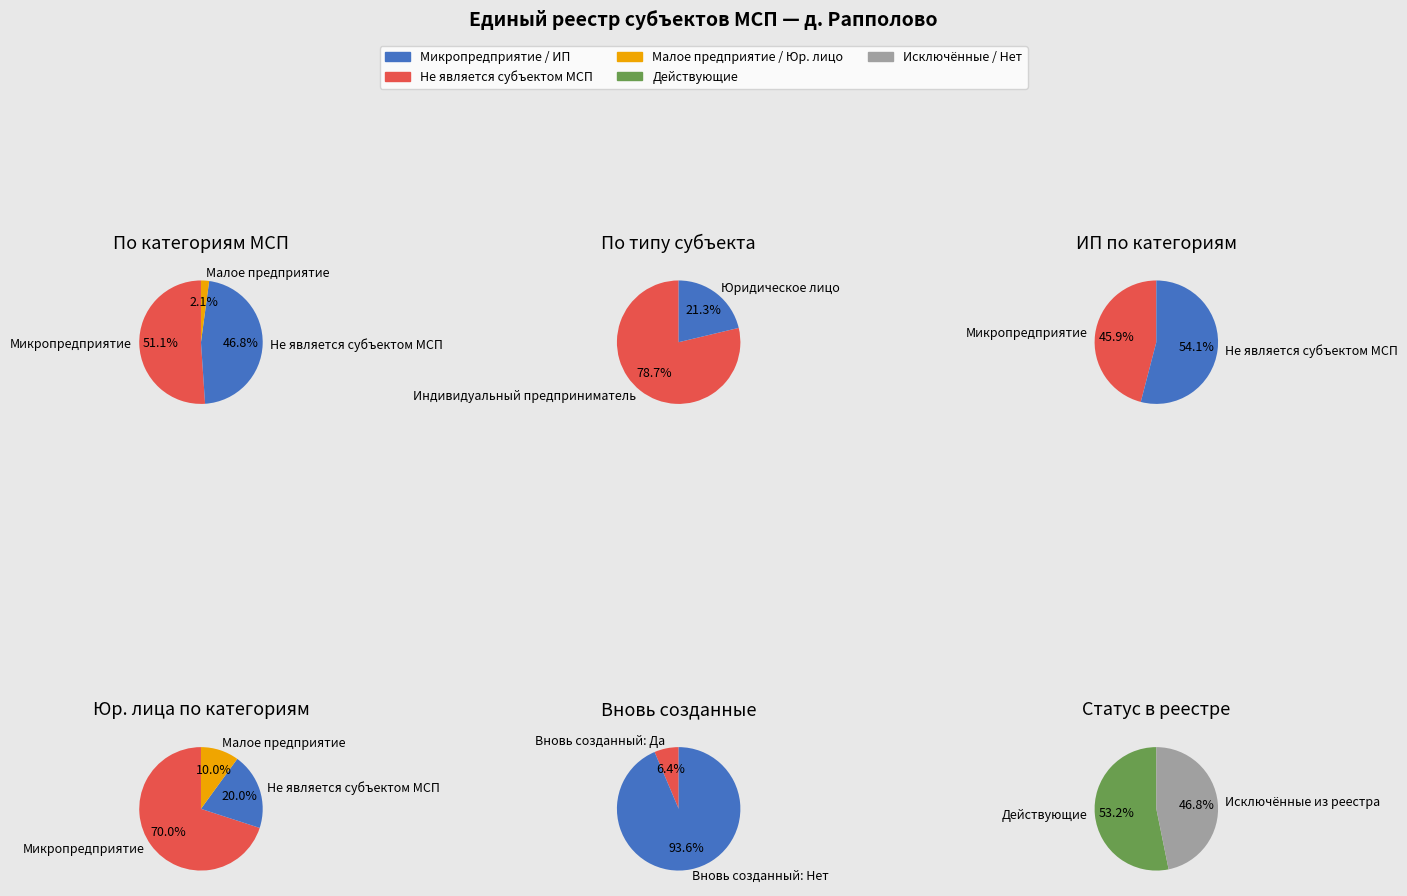

Is there any slice that represents more than half of the pie?

Yes